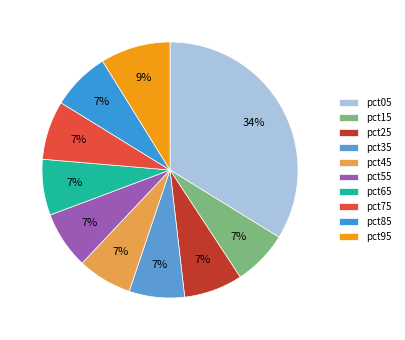

To the nearest percent, what percentage of the pie is pct65?

7%